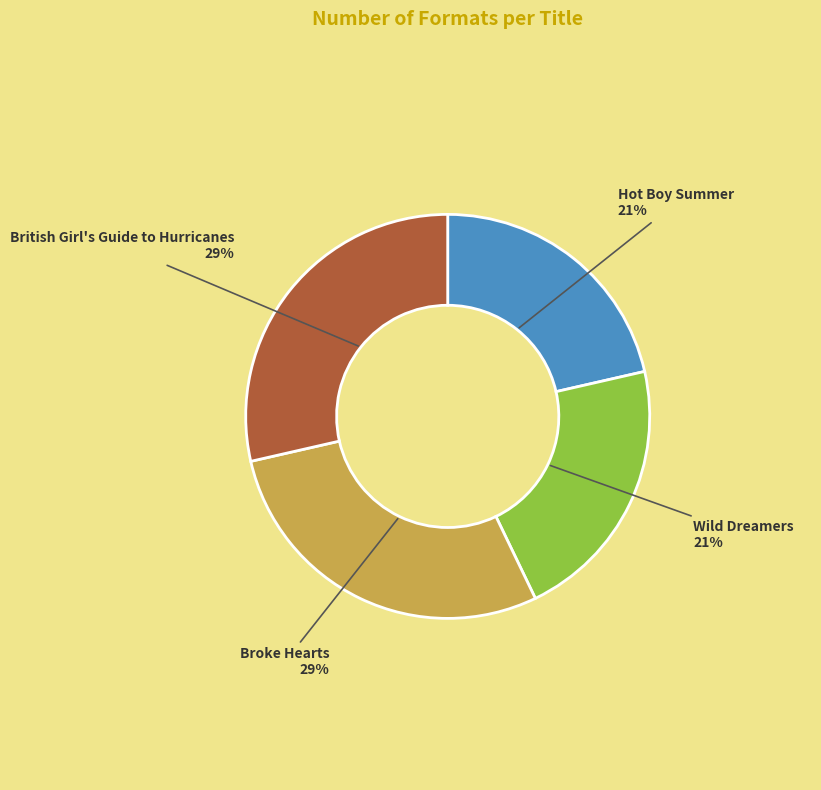

How many slices are in this pie chart?

4